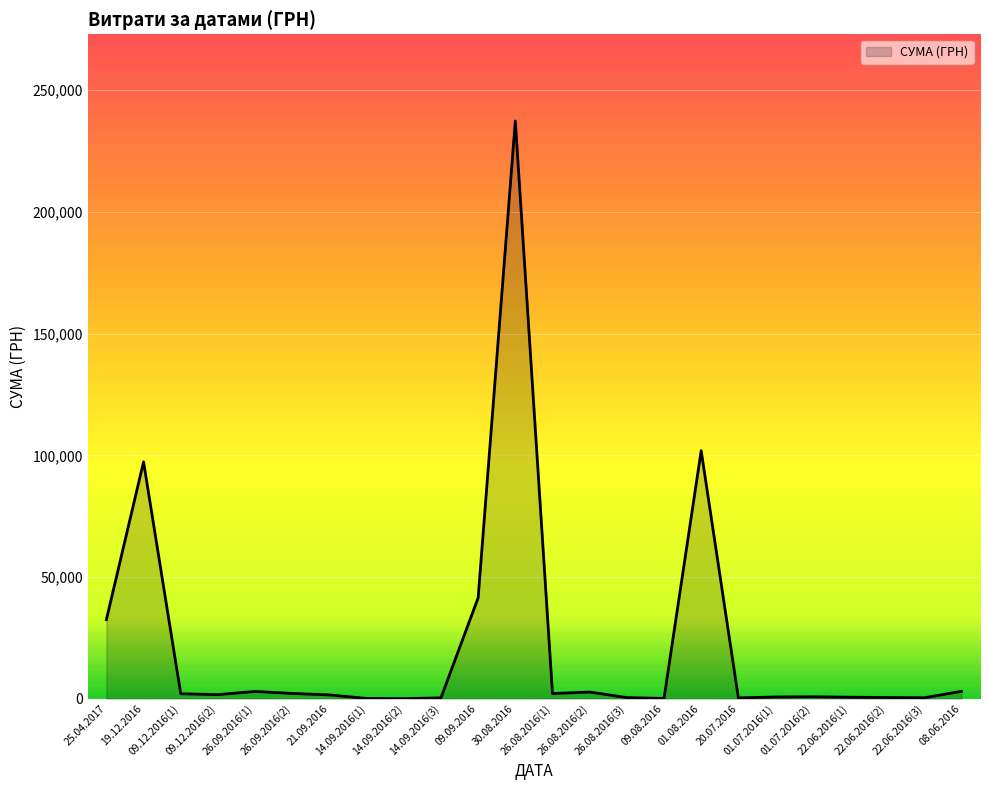

How many lines are shown in the chart?

1